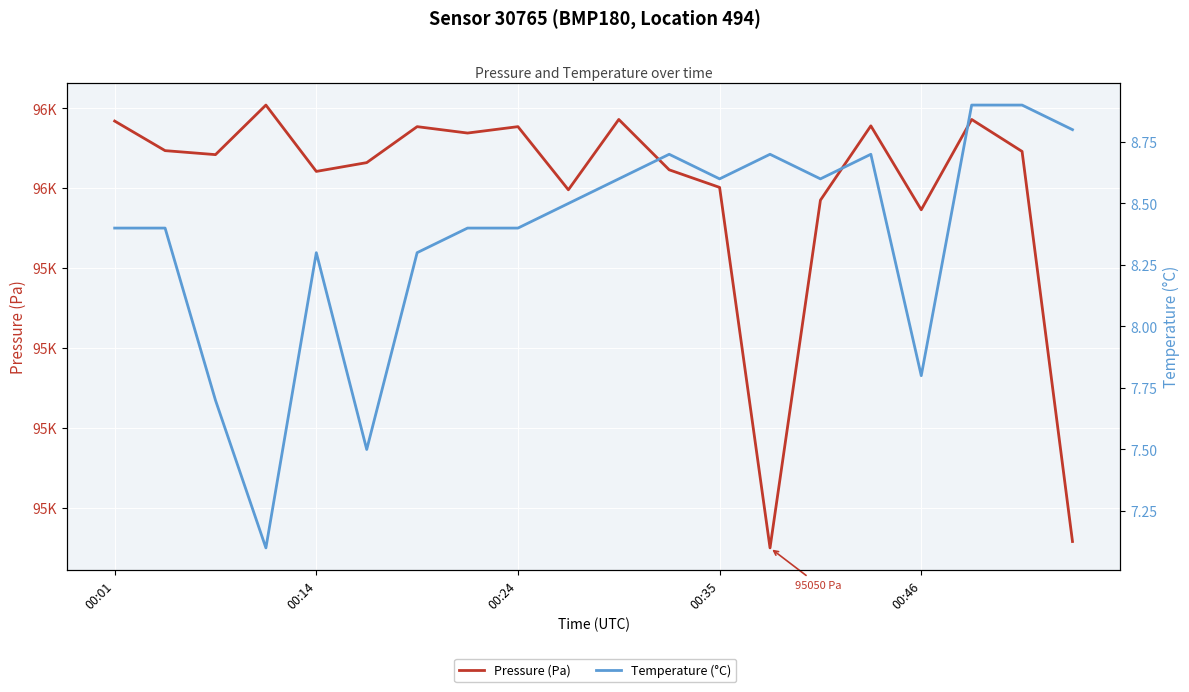

Which series has the widest spread of values?

Pressure (Pa)